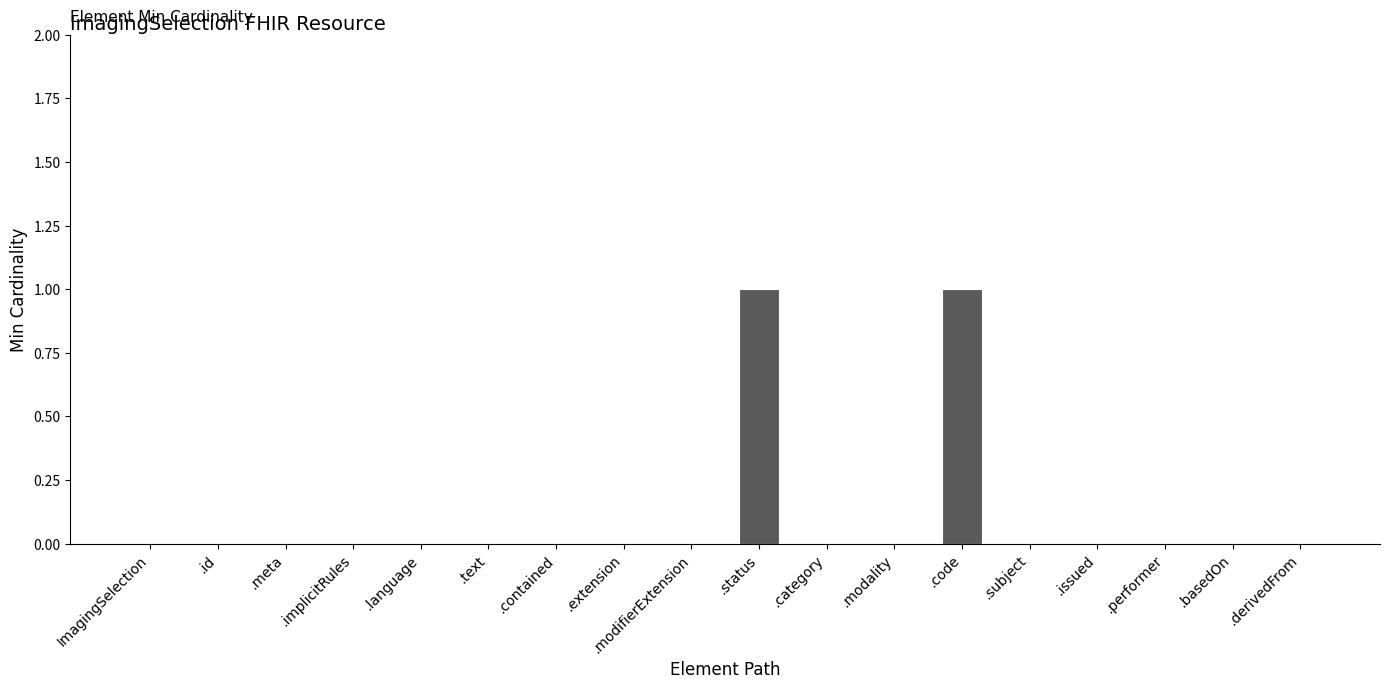

Is it true that the value at .text is 0?

True